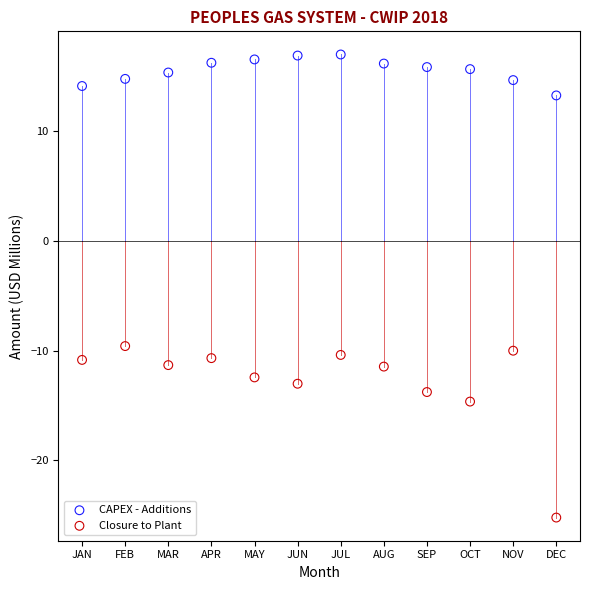

Which series reaches the maximum Y coordinate?

CAPEX - Additions